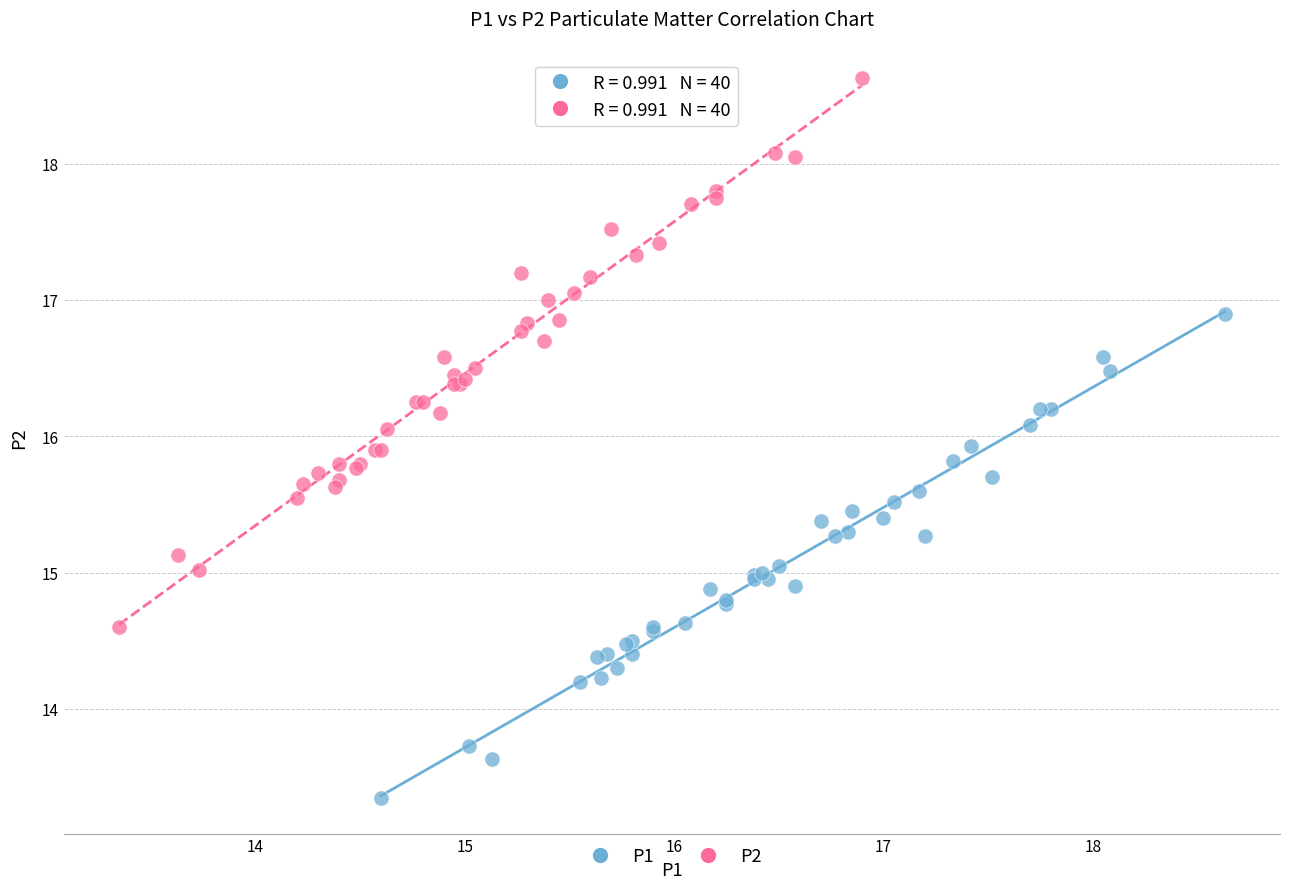

Which series has the largest Y range (max minus min)?

P2